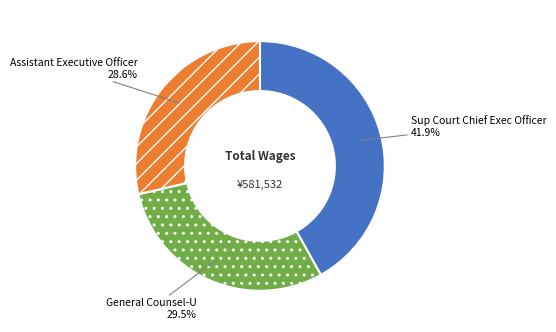

Approximately how many times larger is the value at General Counsel-U compared to Assistant Executive Officer?

1.0